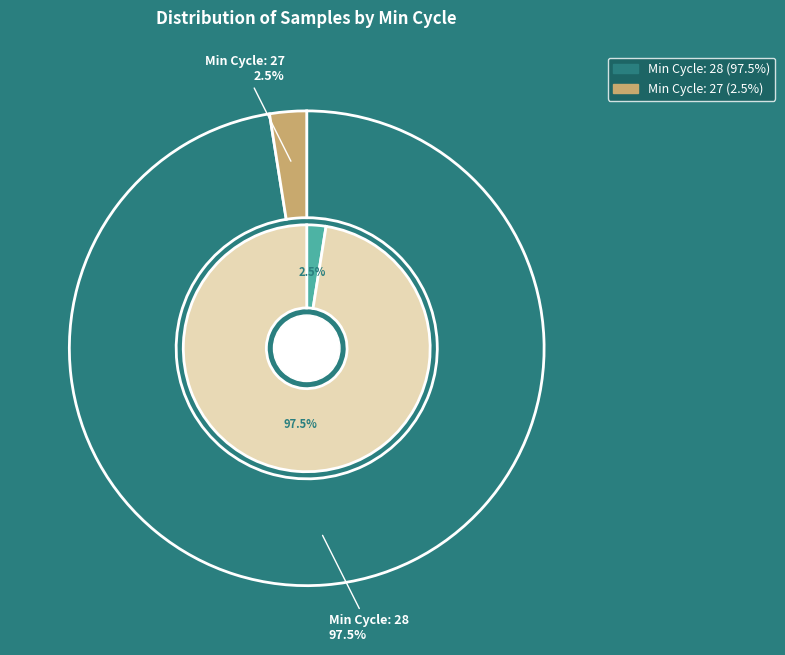

Does 27 account for over 50% of the chart?

Yes